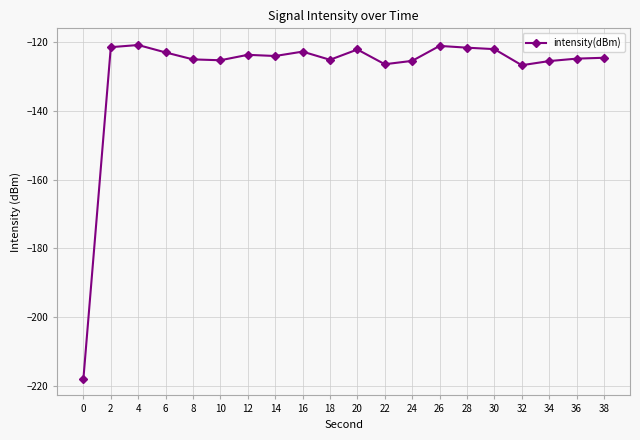

Which has a higher value, 30 or 10?

30